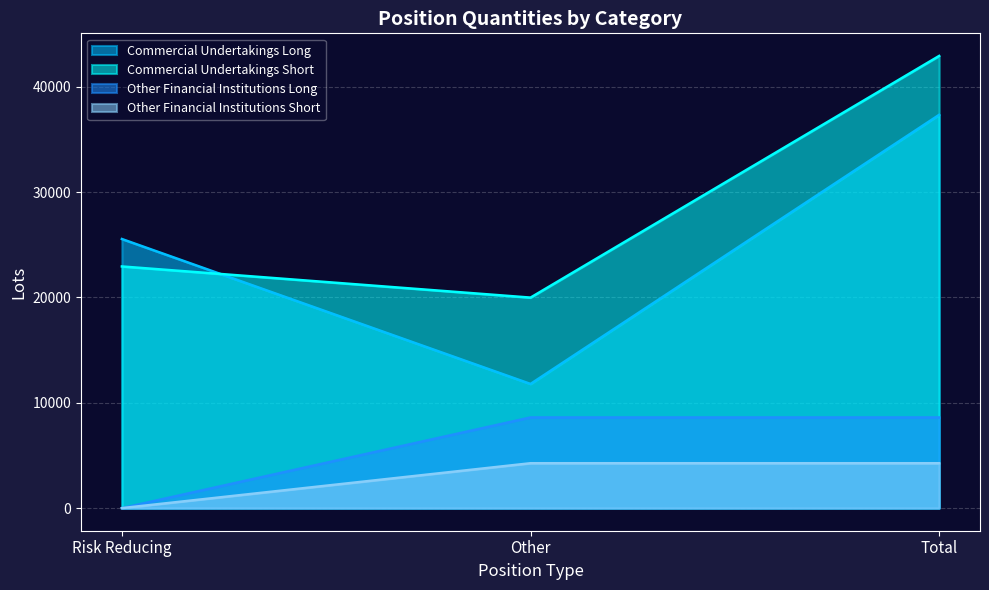

Reading left to right, extract all data points from this chart.

Commercial Undertakings Long: 25551.9	11790.1	37342.1
Commercial Undertakings Short: 22946.7	19989.0	42935.7
Other Financial Institutions Long: 0.0	8608.9	8608.9
Other Financial Institutions Short: 0.0	4262.0	4262.0